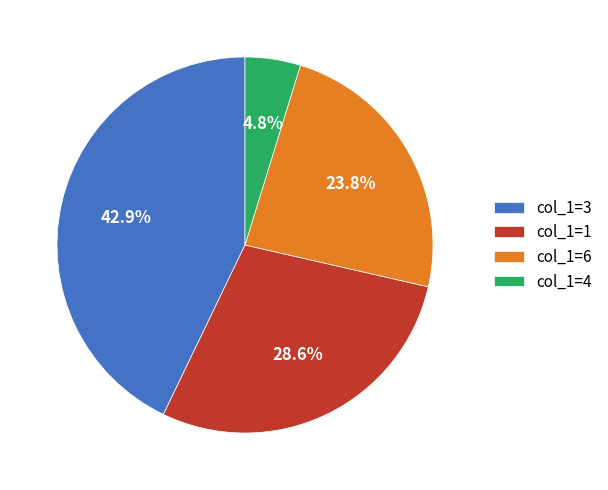

Which category has the biggest portion of the pie?

col_1=3